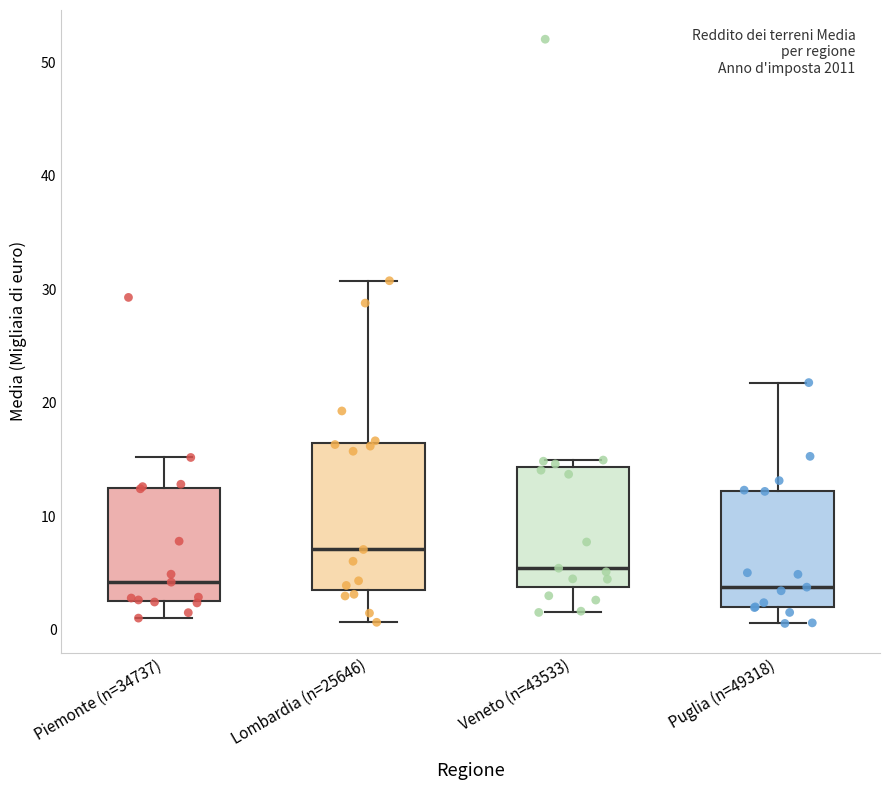

Where does the upper whisker of the box for Piemonte (n=34737) end on the y-axis? The values are not printed on the chart, so give them approximately, as read against the axis.

15